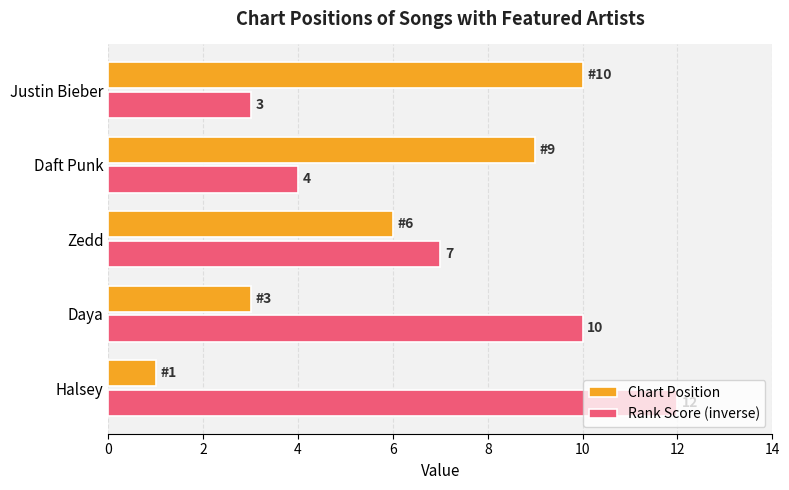

What is the spread (max minus min) of values at Justin Bieber?

7